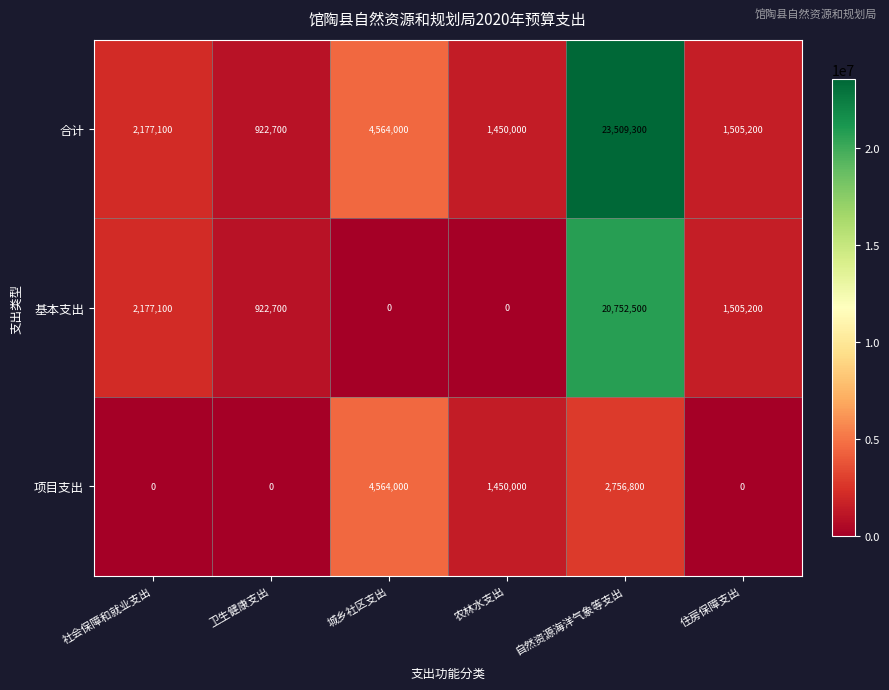

What is the sum of all 合计 values?

34128300